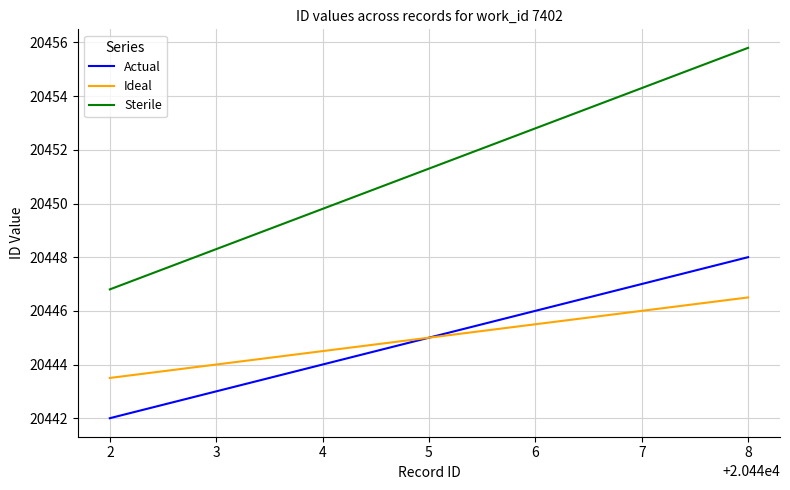

Where does the Sterile series first go above 20451?

5